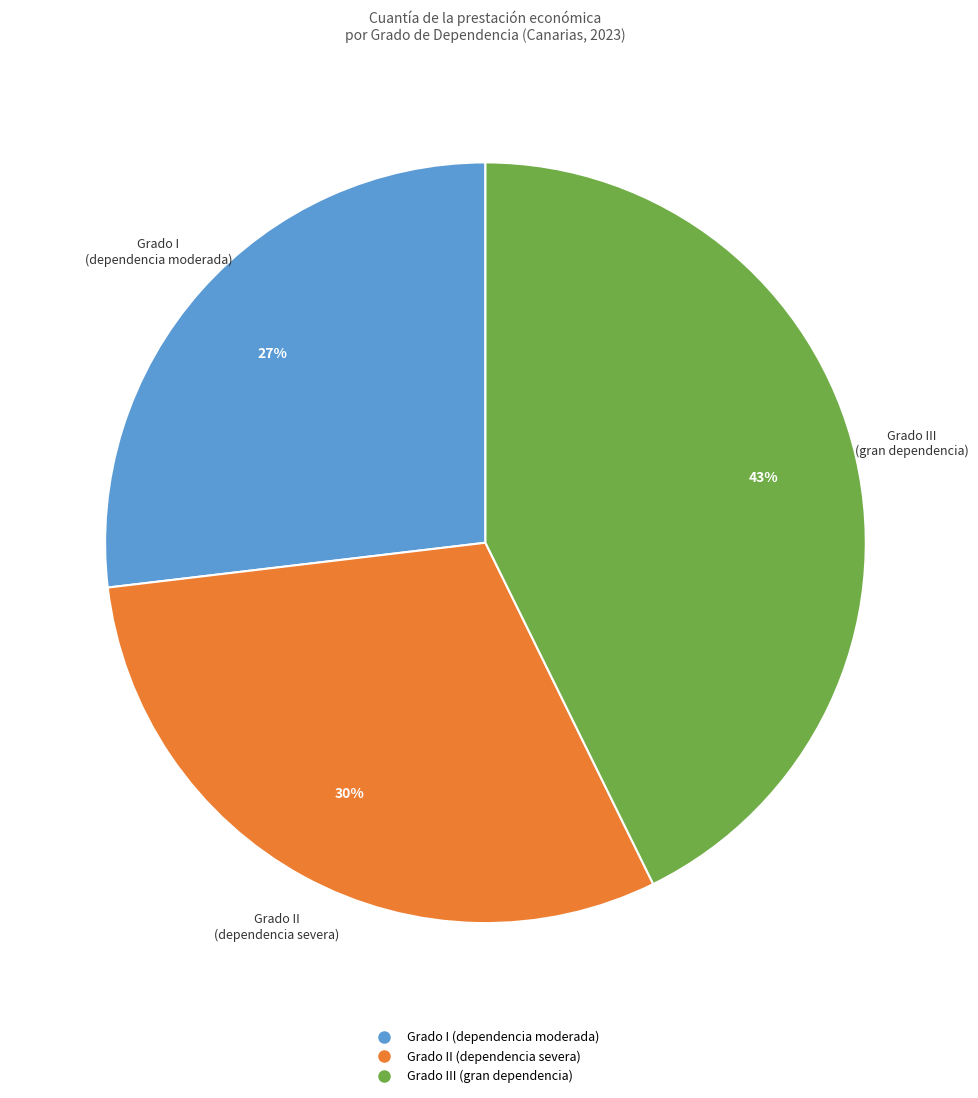

How many slices are in this pie chart?

3